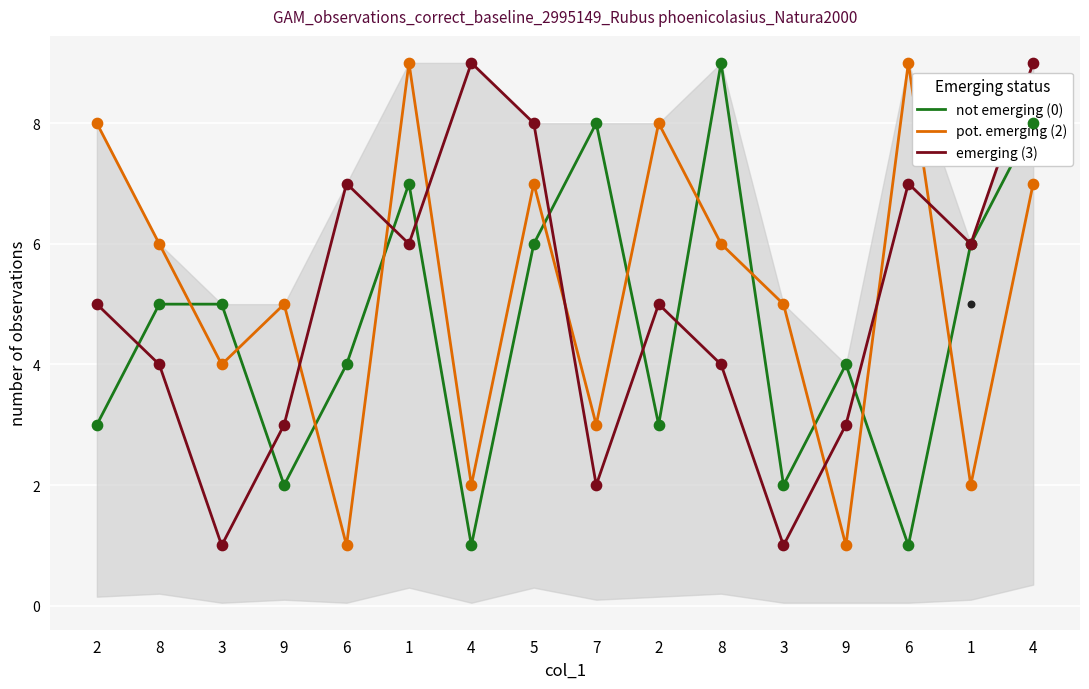

Which series reaches the maximum Y coordinate?

not emerging (0)